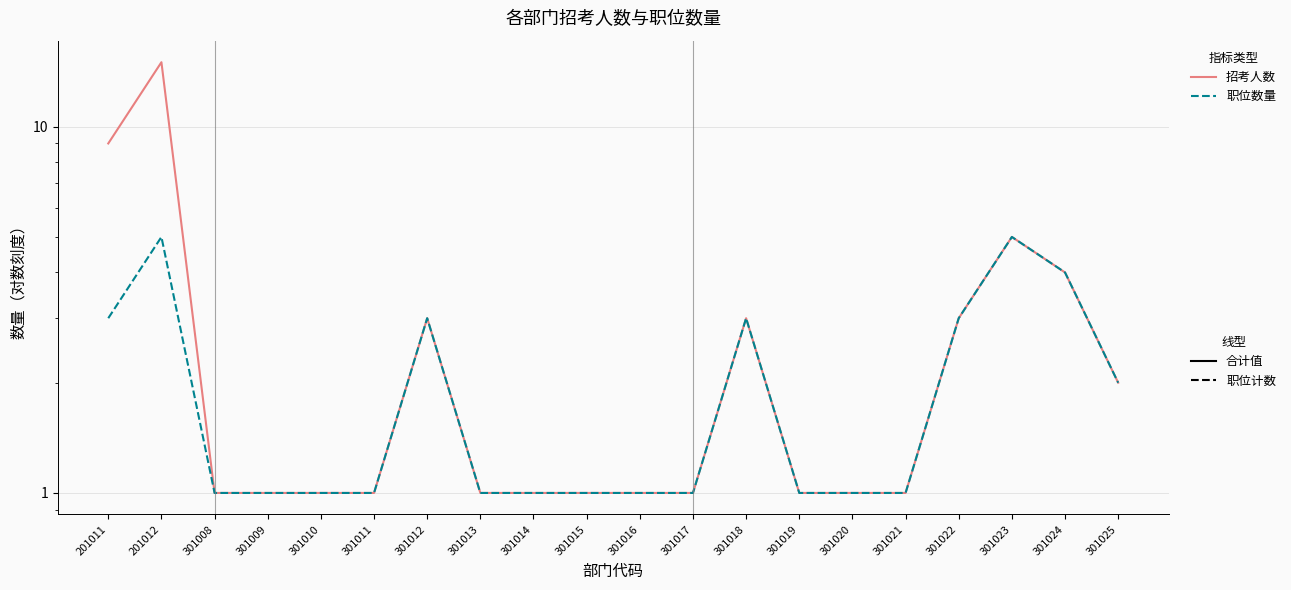

How many lines are shown in the chart?

2